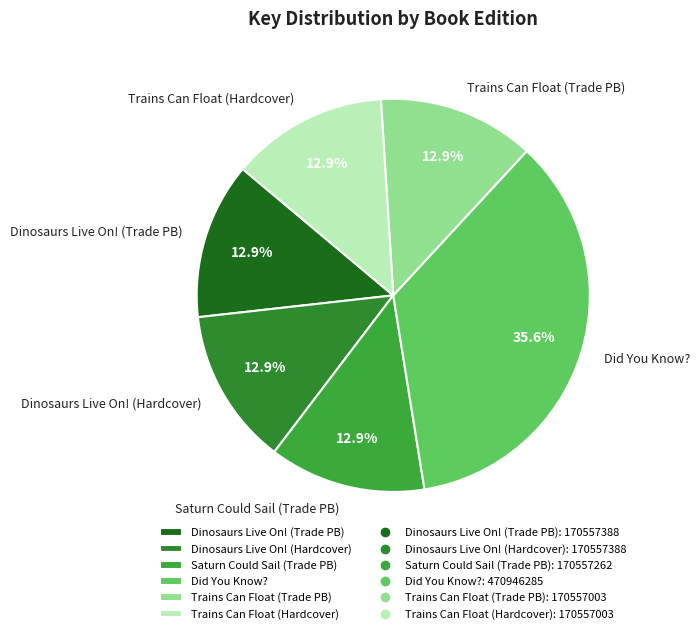

Is there any slice that represents more than half of the pie?

No